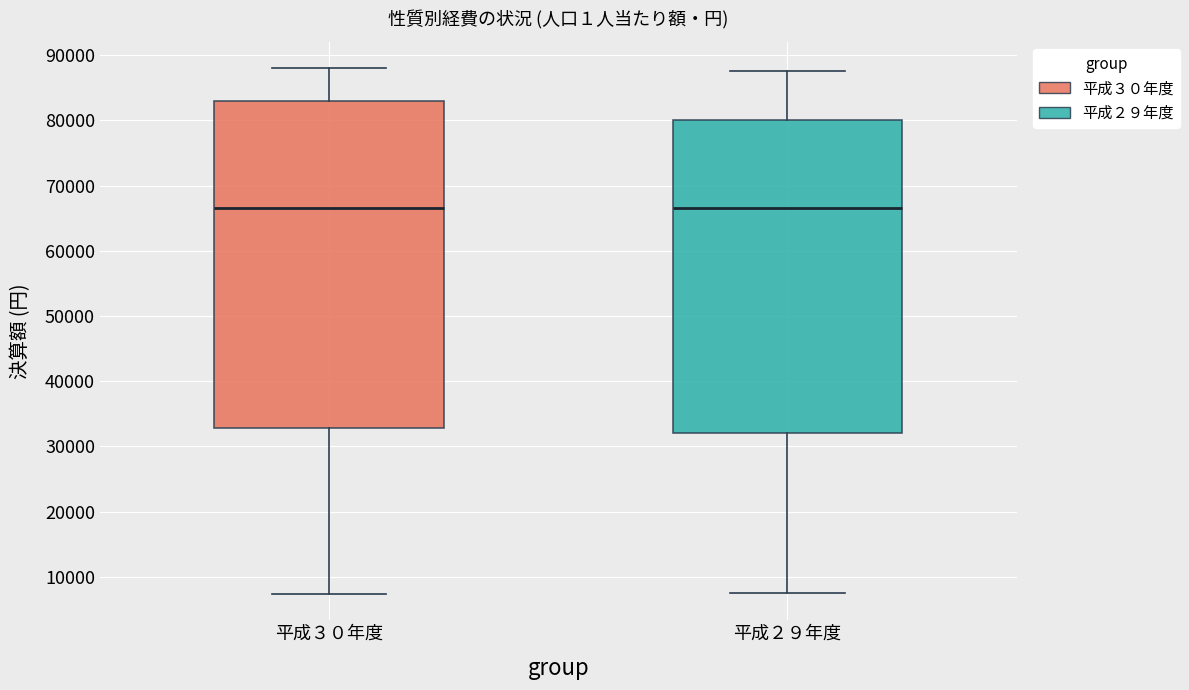

Reading left to right, transcribe this box plot: for each box, give where its median line is, the range the box spans, and where its two whiskers end, as read against the y-axis. The values are not printed on the chart, so give them approximately, as read against the axis.

平成３０年度: median 67000, box 33000 to 83000, whiskers 7000 to 88000
平成２９年度: median 67000, box 32000 to 80000, whiskers 7000 to 88000